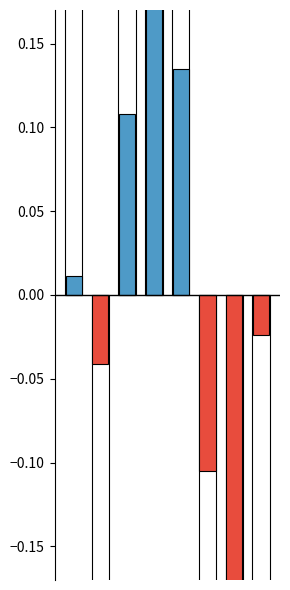

What is the value of the 5th bar from the left?

0.1